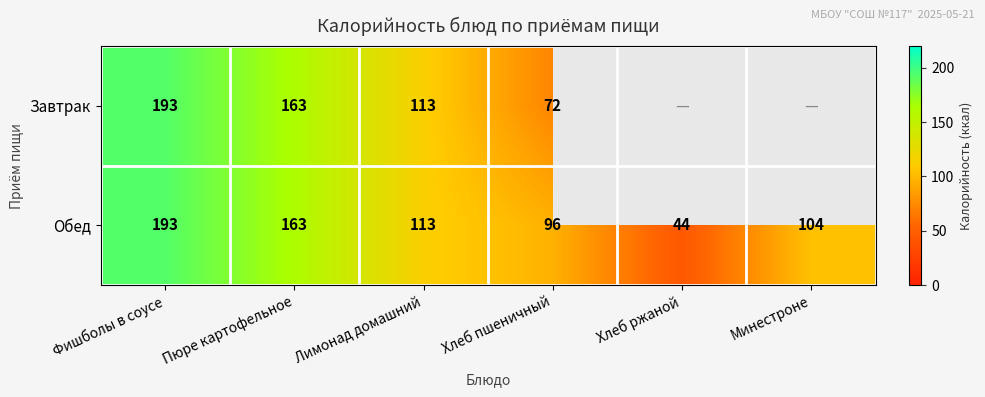

Rank the categories by Обед value from lowest to highest.

Хлеб ржаной, Хлеб пшеничный, Минестроне, Лимонад домашний, Пюре картофельное, Фишболы в соусе